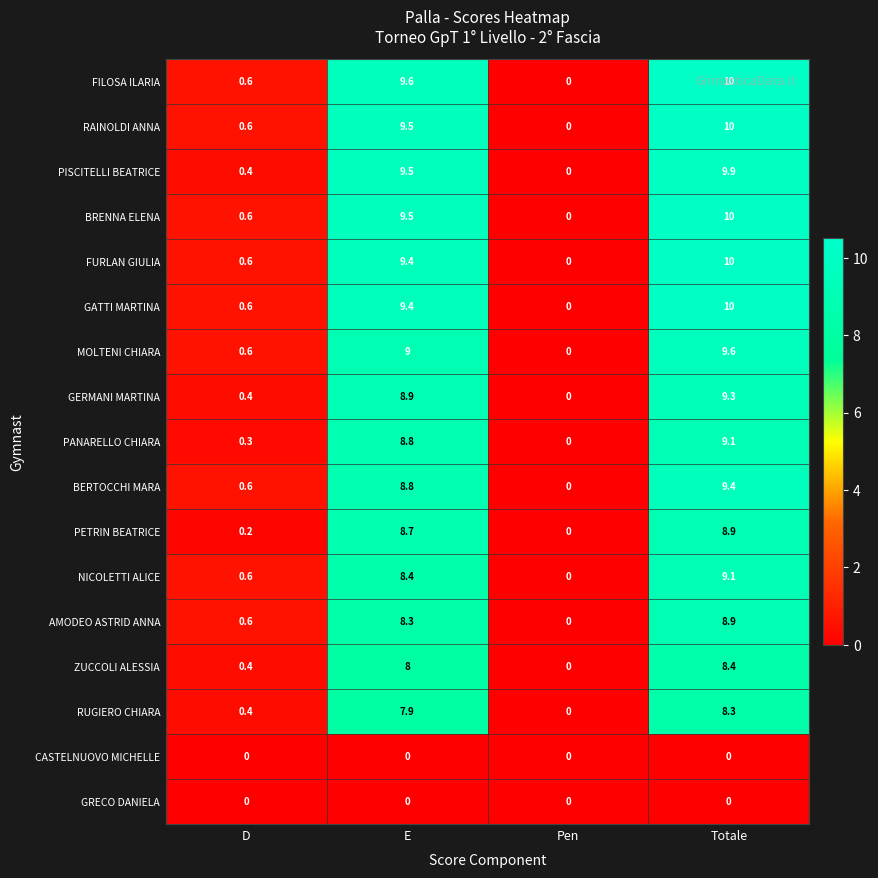

What is the maximum value for BRENNA ELENA?

10.0